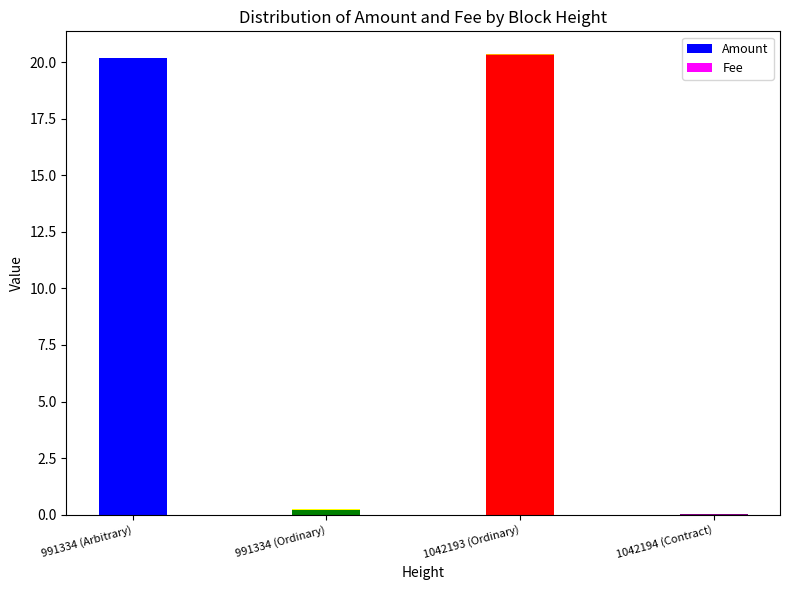

What is the sum of all Amount values?

40.7